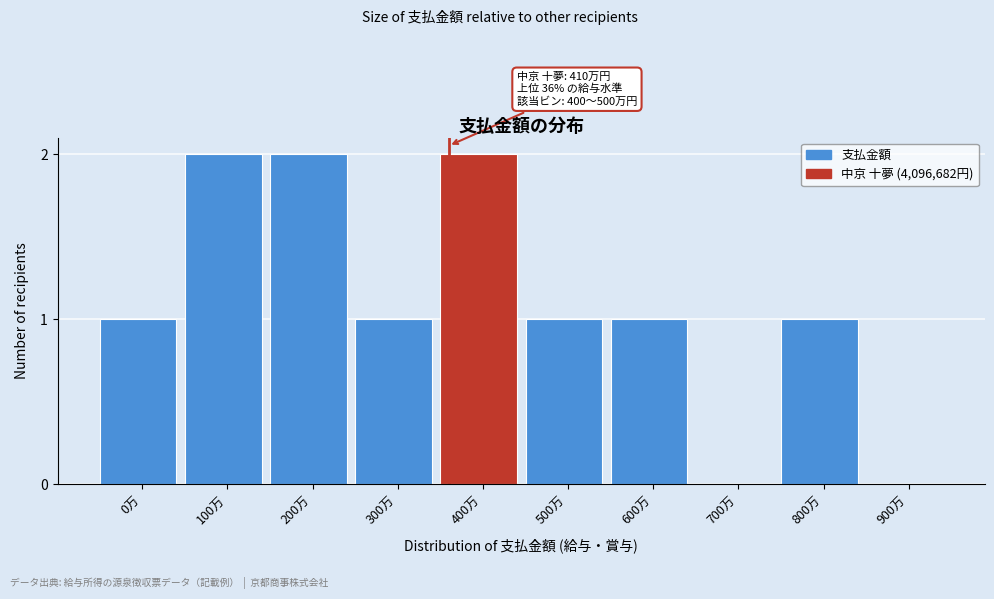

Reading left to right, what are all the values shown in this chart?

0万=1	100万=2	200万=2	300万=1	400万=2	500万=1	600万=1	700万=0	800万=1	900万=0